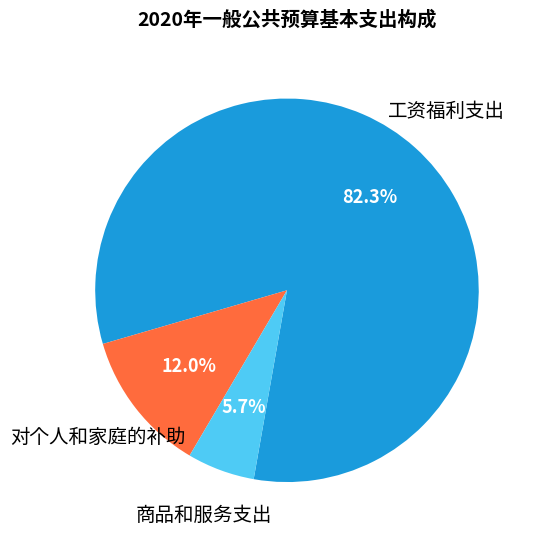

Does any single category account for the majority?

Yes